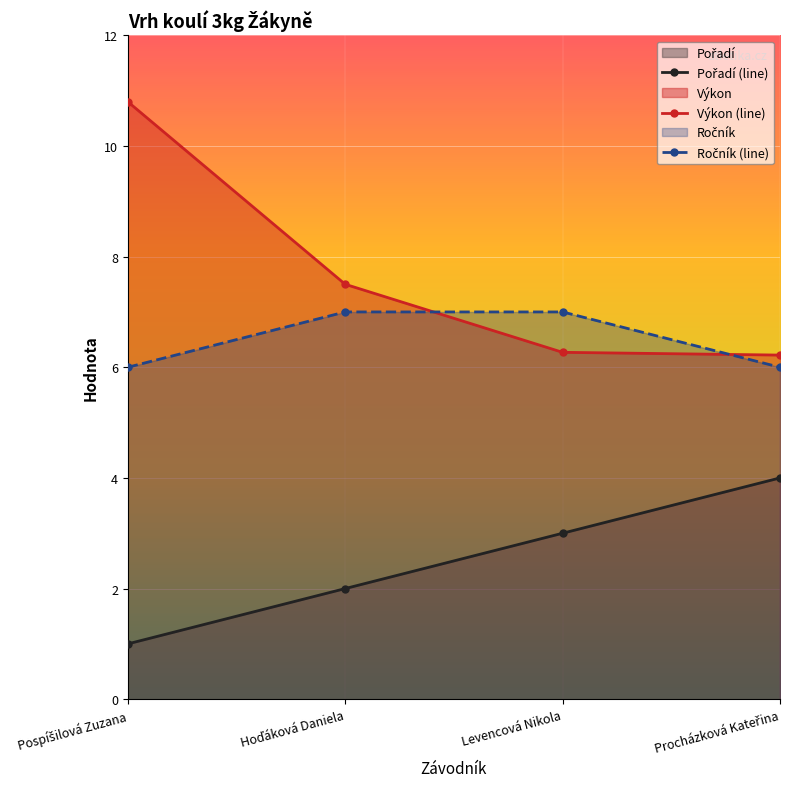

Is the value of Výkon at Pospíšilová Zuzana greater than the value of Pořadí at Procházková Kateřina?

Yes